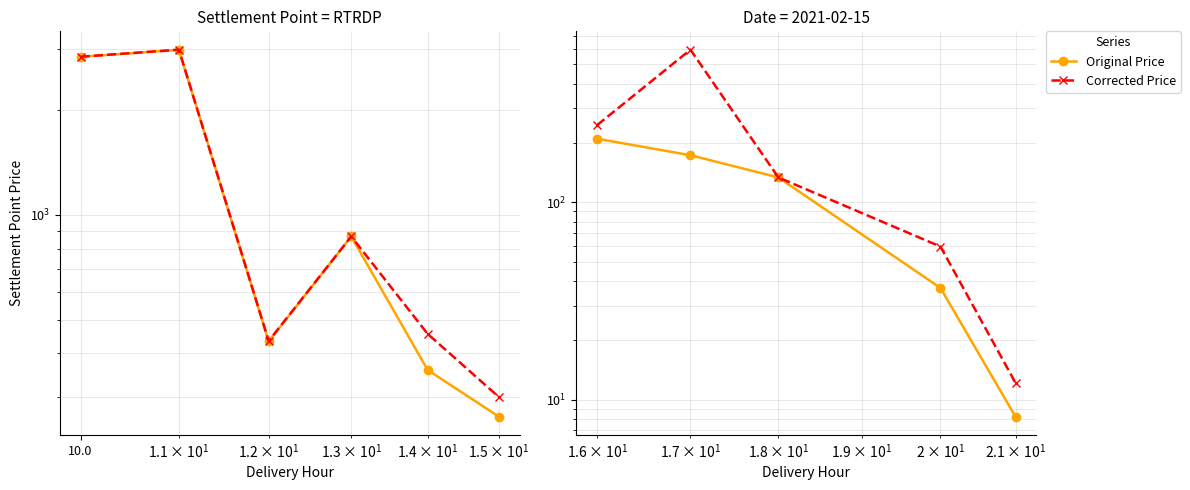

Rank the series at 0.1 from highest to lowest value.

Corrected Price, Original Price